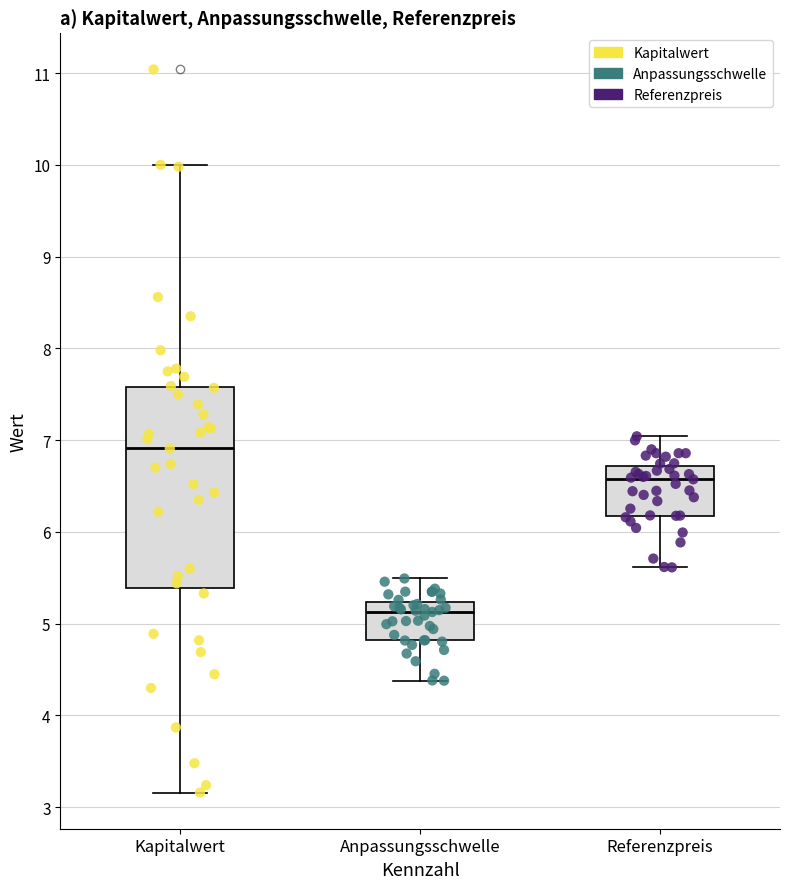

Where does the median line of the box for Referenzpreis sit on the y-axis? The values are not printed on the chart, so give them approximately, as read against the axis.

6.6